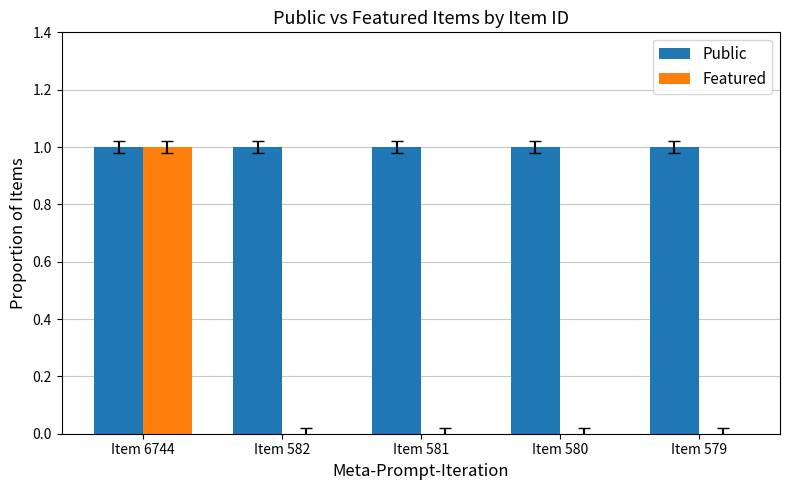

Reading left to right, list all the values displayed in this chart.

Public: Item 6744=1	Item 582=1	Item 581=1	Item 580=1	Item 579=1
Featured: Item 6744=1	Item 582=0	Item 581=0	Item 580=0	Item 579=0